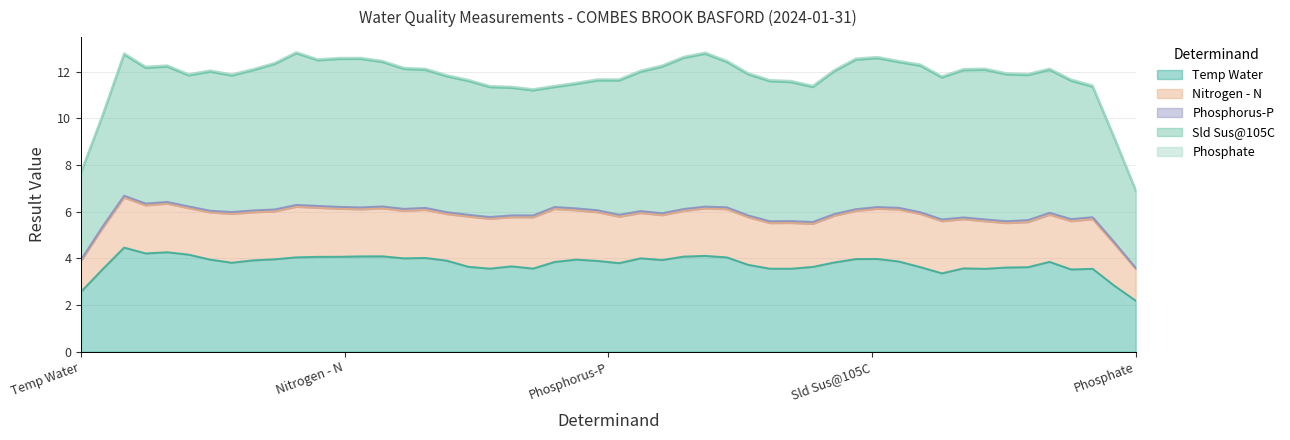

True or false: Temp Water and Phosphorus-P intersect in this chart.

False